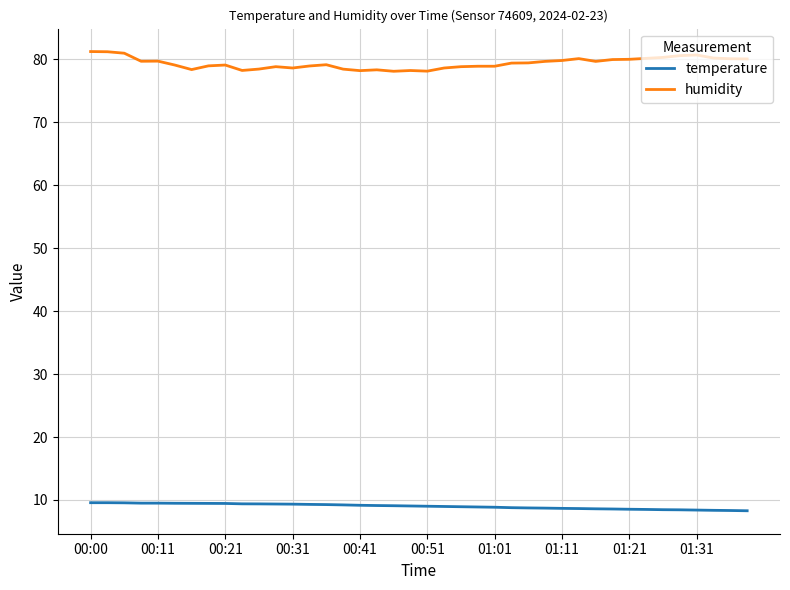

List the series in order of their peak value, lowest first.

temperature, humidity